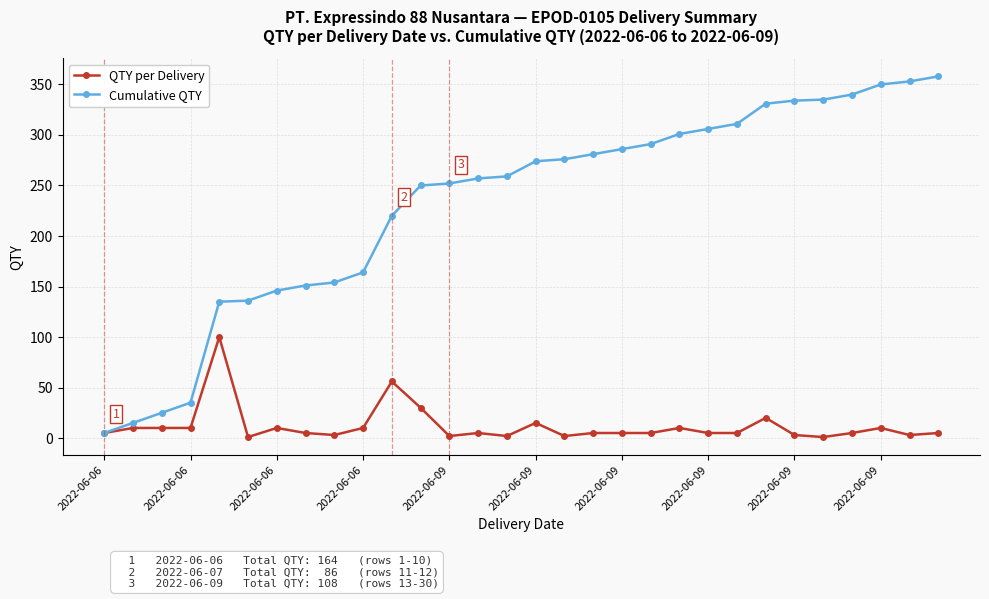

What is the difference between the maximum and minimum values in the Cumulative QTY series?

353